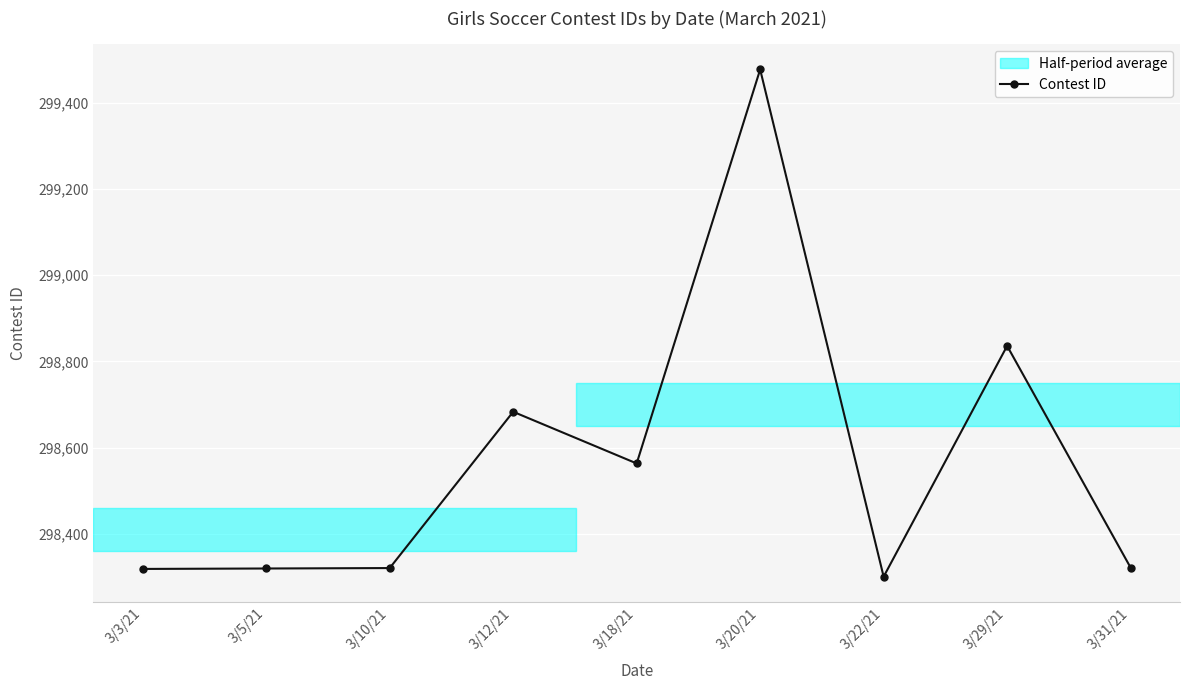

Read the value at 3/12/21, to the nearest 50.

298700